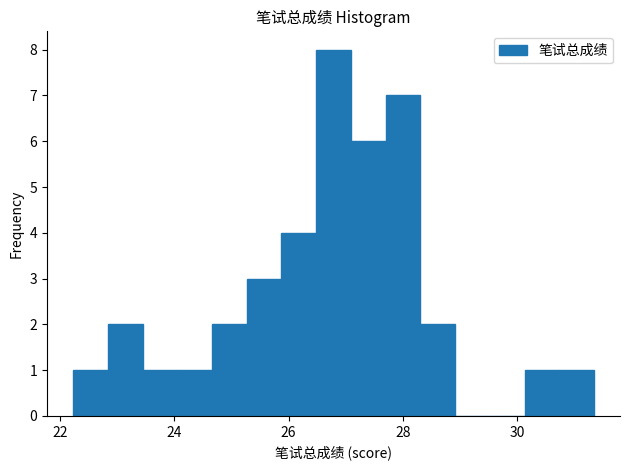

Read against the x-axis, roughly where is the centre of the tallest bar?

26.8